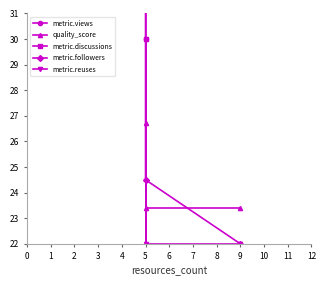

Is it true that metric.discussions equals 10.8 at 5?

False